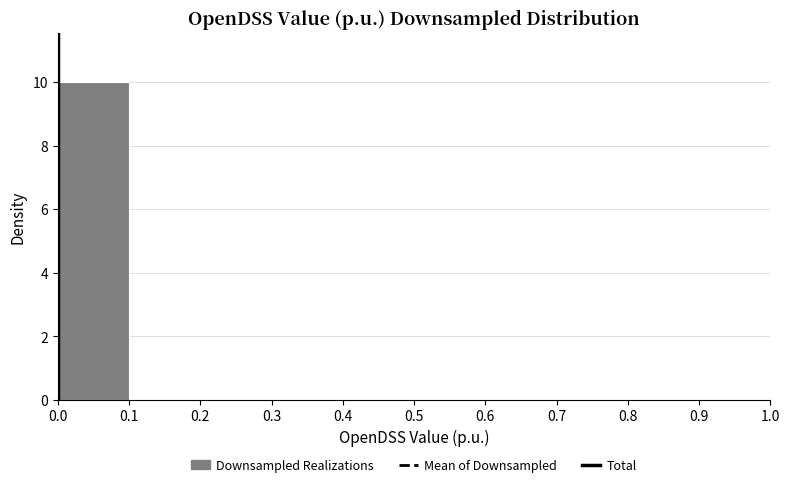

Reading left to right, list every bar in this chart as the range it spans on the x-axis followed by its height. The values are not printed on the chart, so give them approximately, as read against the axis.

0.0 to 0.1: 10
0.1 to 0.2: 0
0.2 to 0.3: 0
0.3 to 0.4: 0
0.4 to 0.5: 0
0.5 to 0.6: 0
0.6 to 0.7: 0
0.7 to 0.8: 0
0.8 to 0.9: 0
0.9 to 1.0: 0